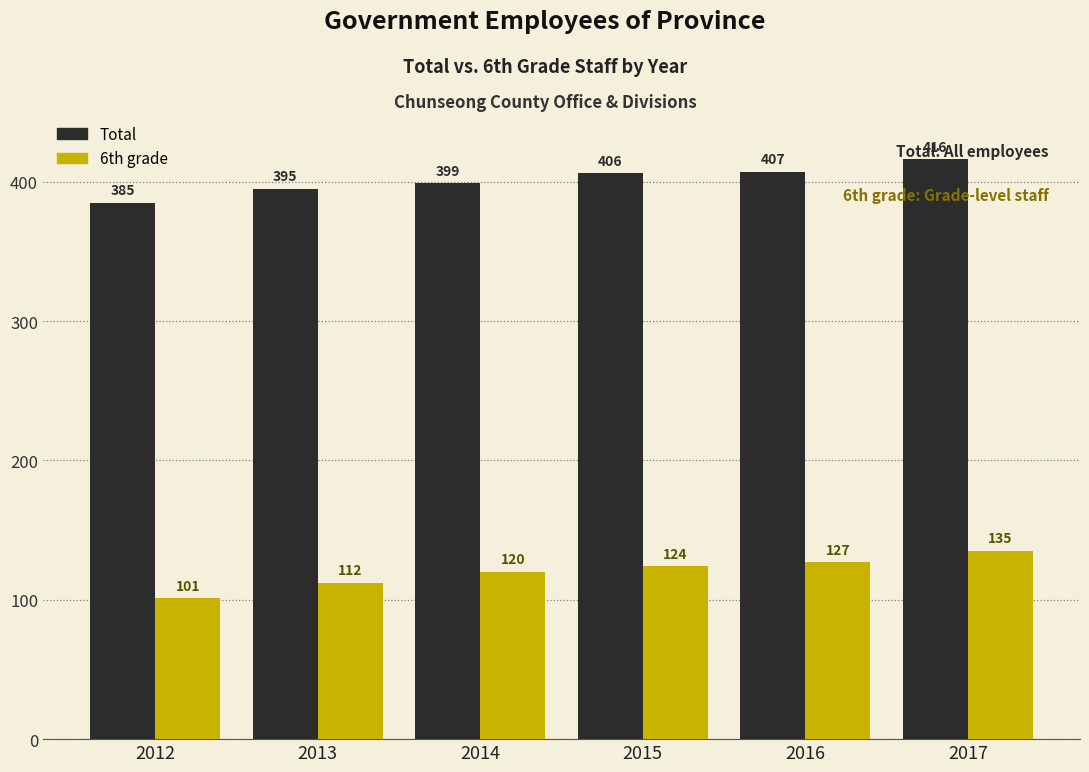

Reading left to right, what are all the values shown in this chart?

Total: 2012=385	2013=395	2014=399	2015=406	2016=407	2017=416
6th grade: 2012=101	2013=112	2014=120	2015=124	2016=127	2017=135